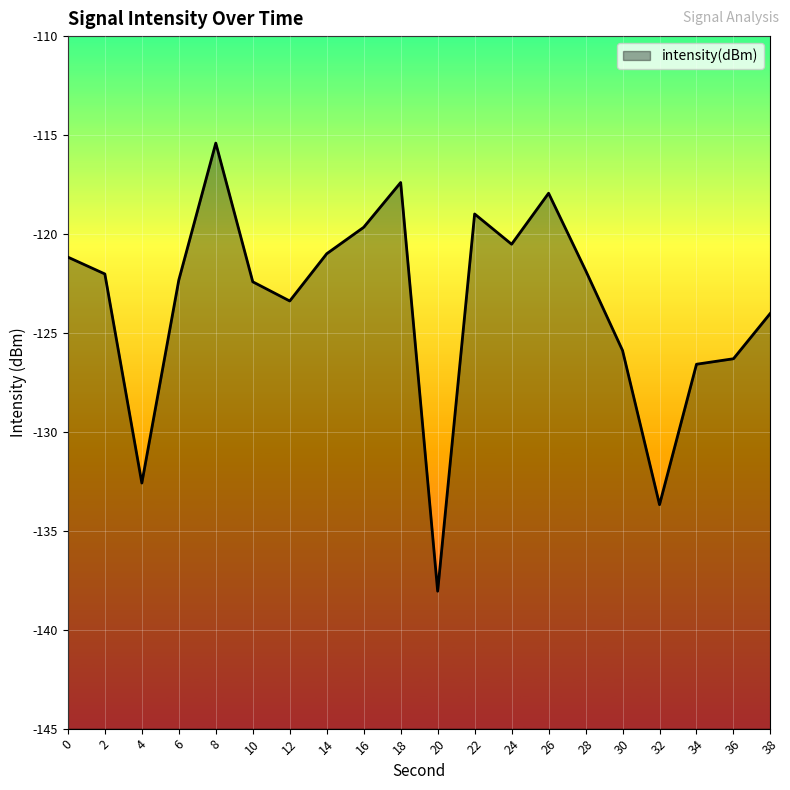

What is the value of the 16th point from the left?

-125.9